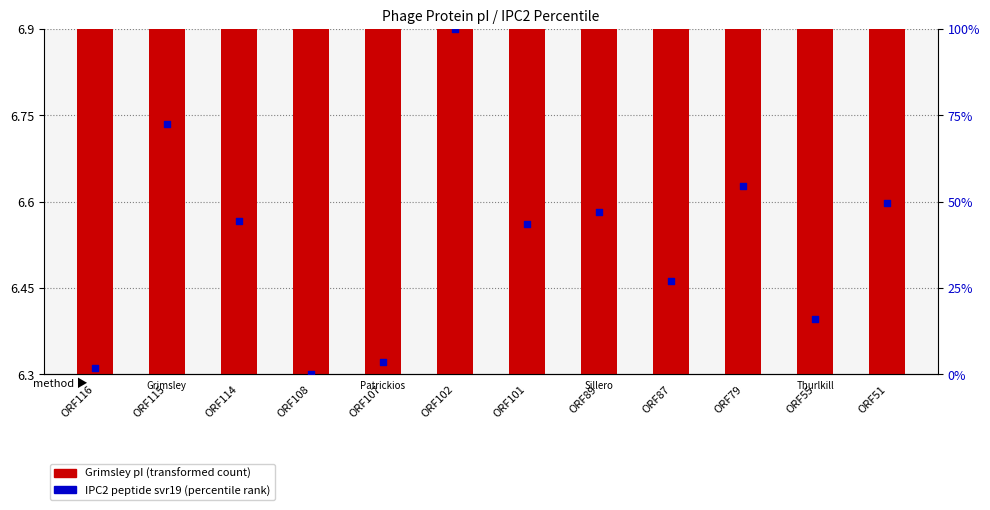

Which series reaches the maximum Y coordinate?

IPC2 peptide svr19 (percentile)